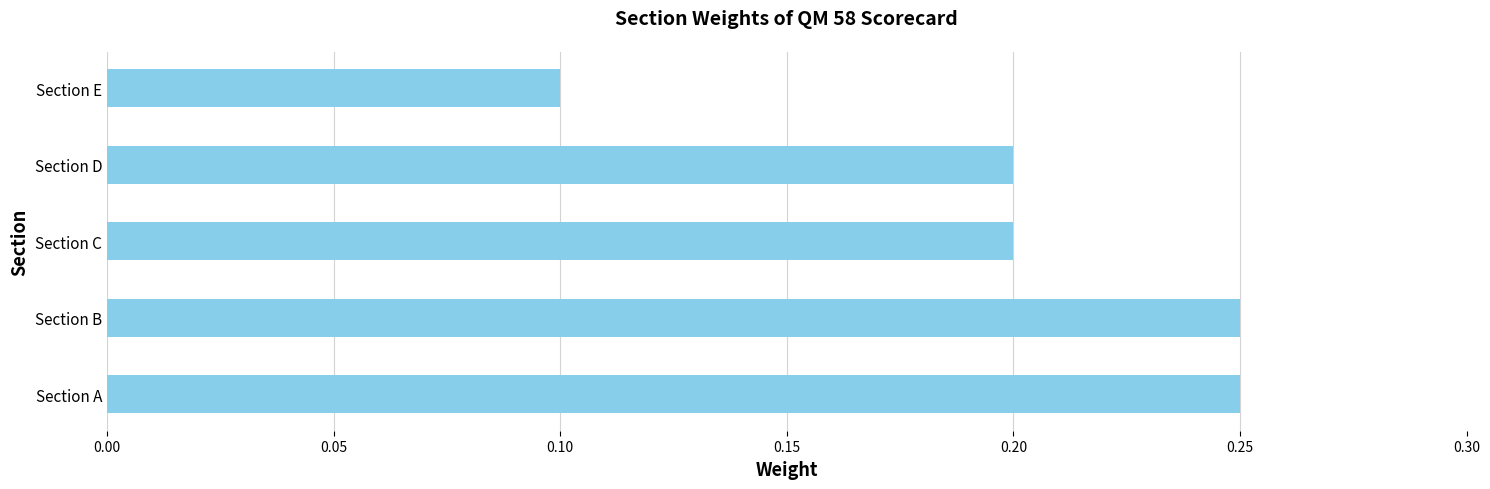

Is it true that the value at Section E is 0.2?

False